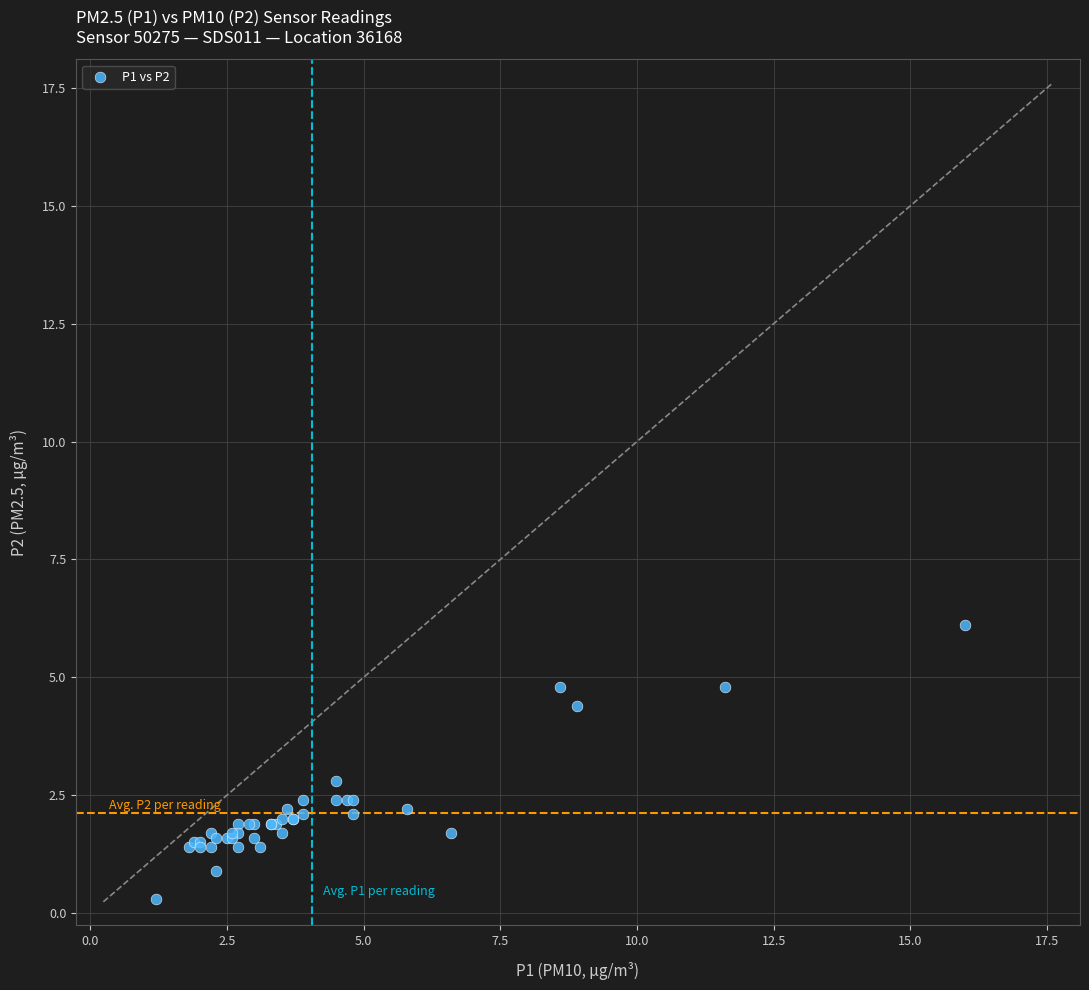

What Y value in the scatter plot is closest to 3?

2.8